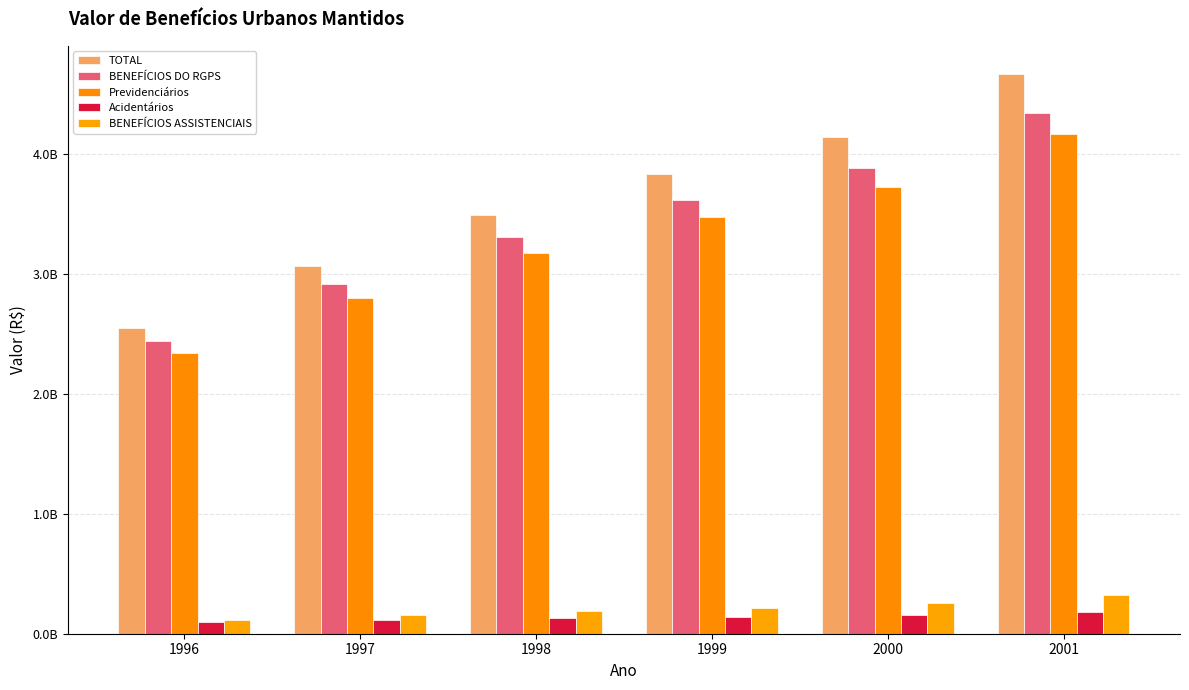

How many TOTAL values are between 3067221794 and 4137193794?

4